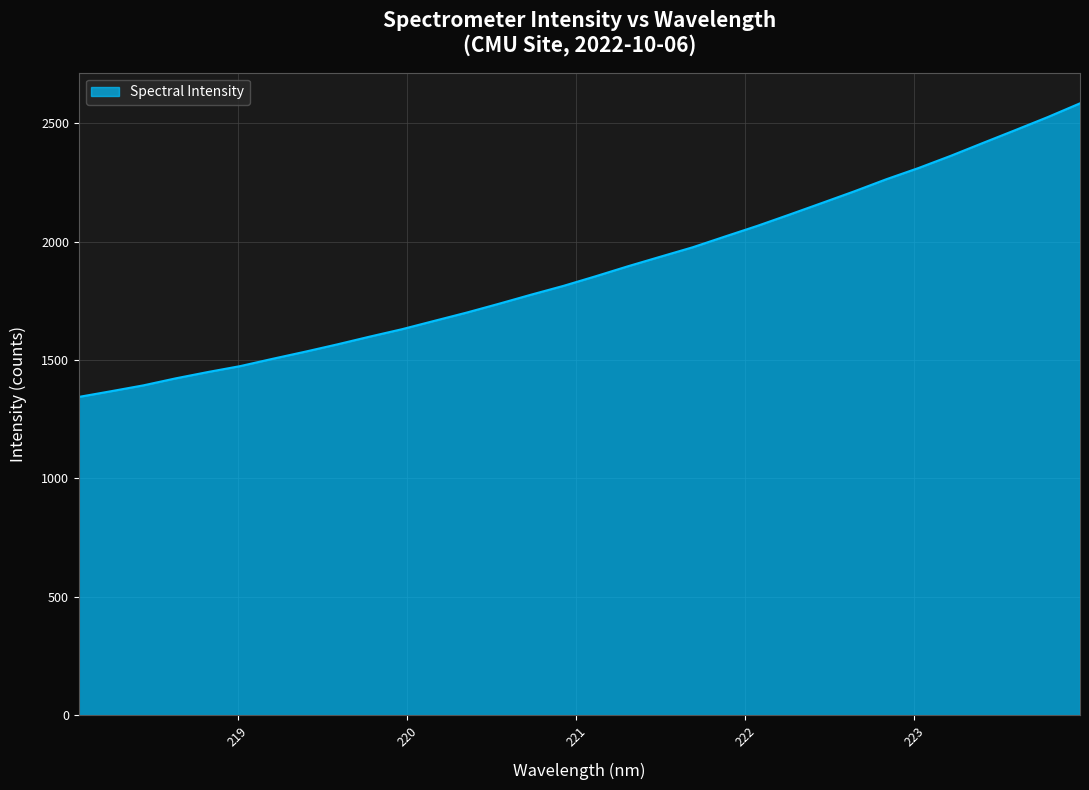

What is the greatest value displayed?

2584.6